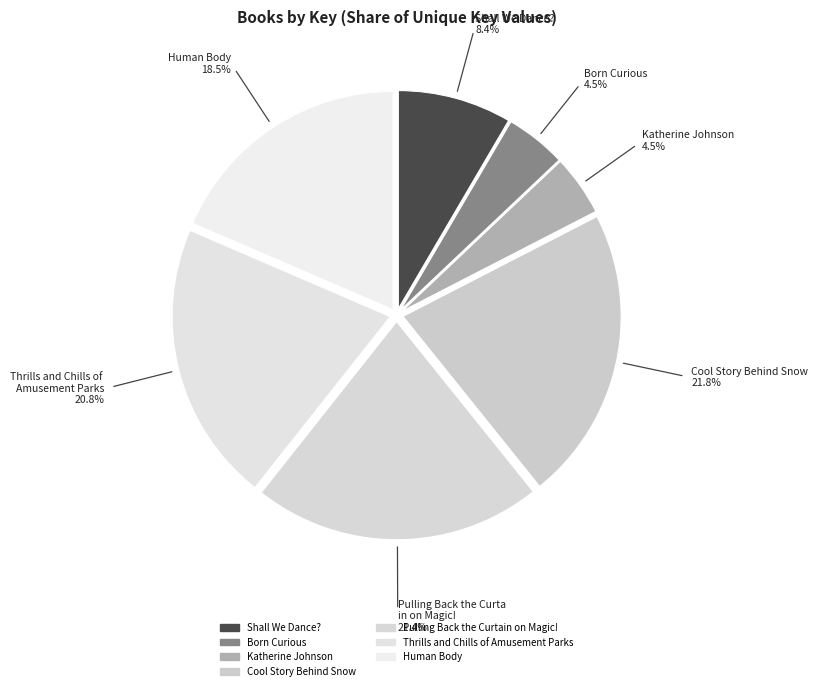

How many slices are in this pie chart?

7